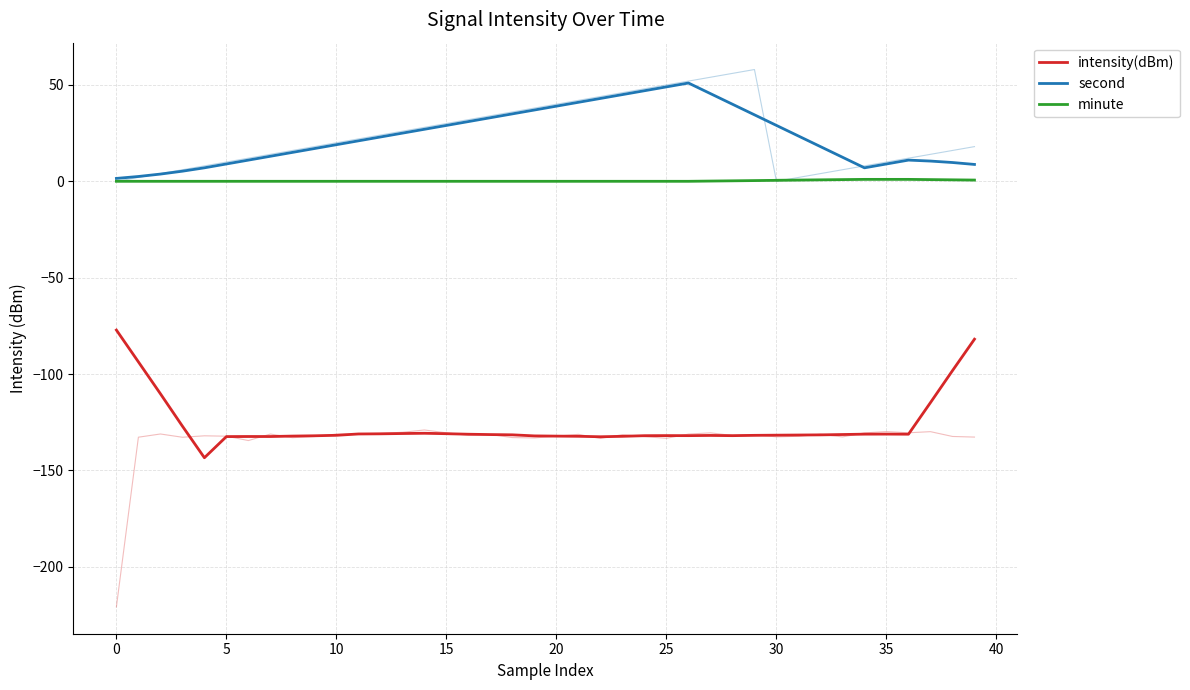

The value of second at 14 is 27.0. True or false?

True